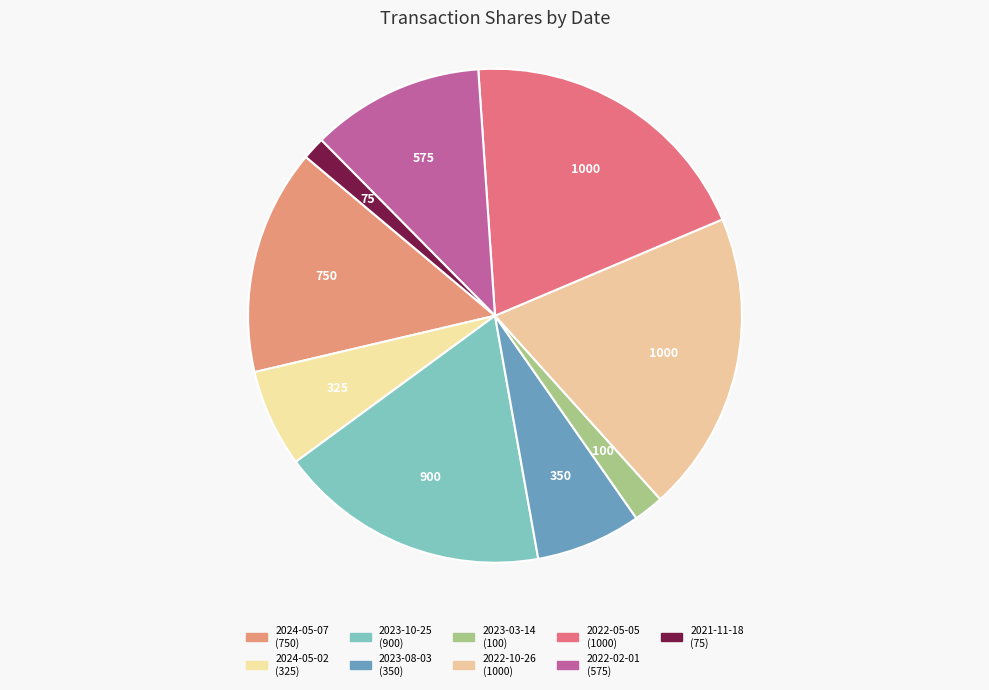

What is the total percentage of 2023-03-14 and 2024-05-02?

8.4%